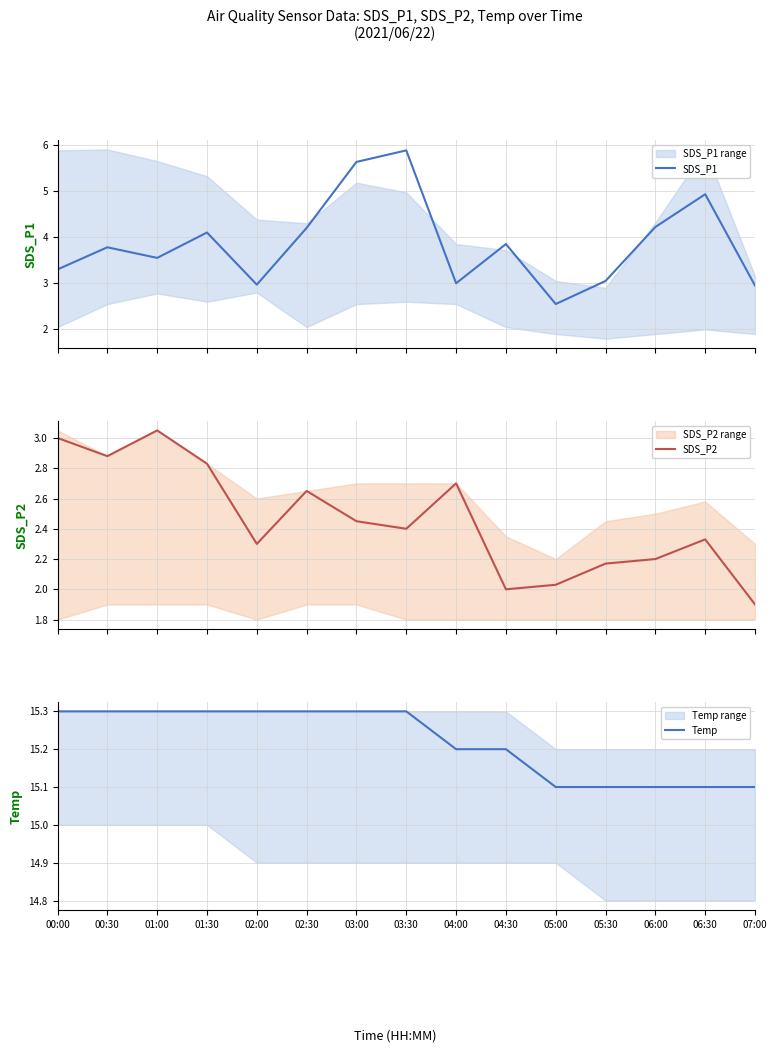

What is the lowest value of the SDS_P2 series?

1.9